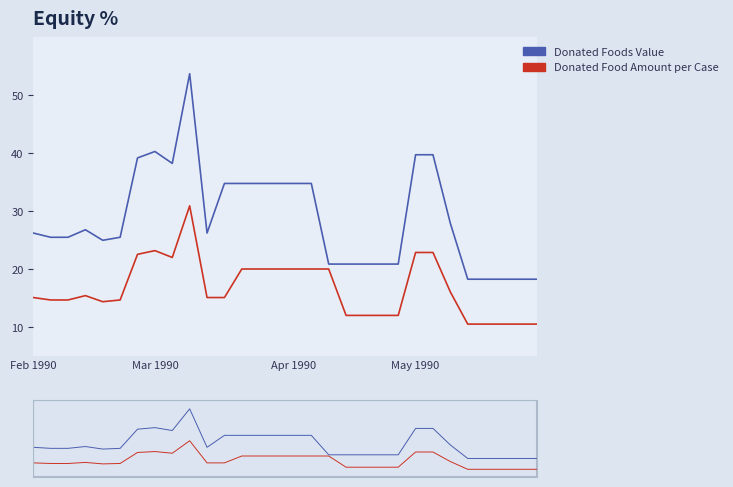

Which series has the largest total across all categories?

Donated Foods Value